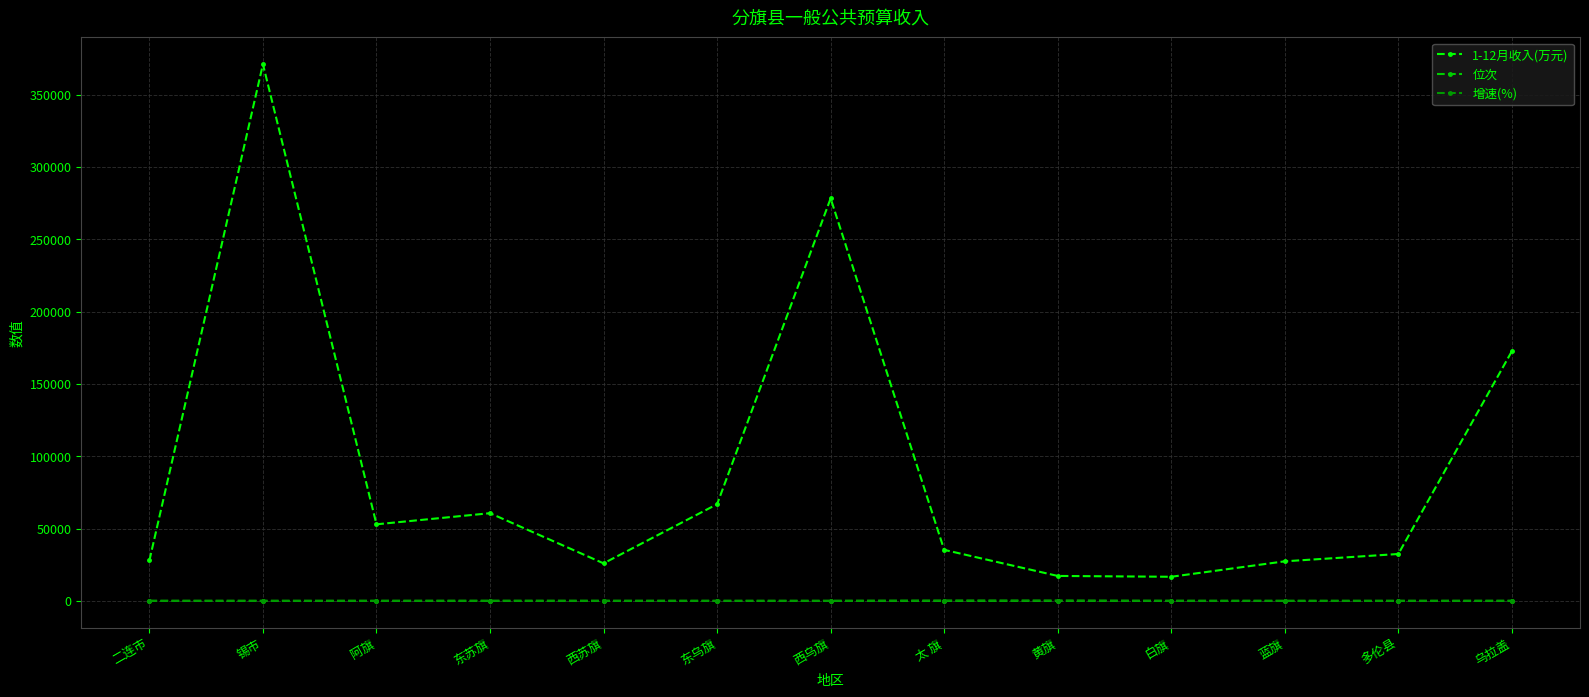

How many categories are shown in the chart?

13